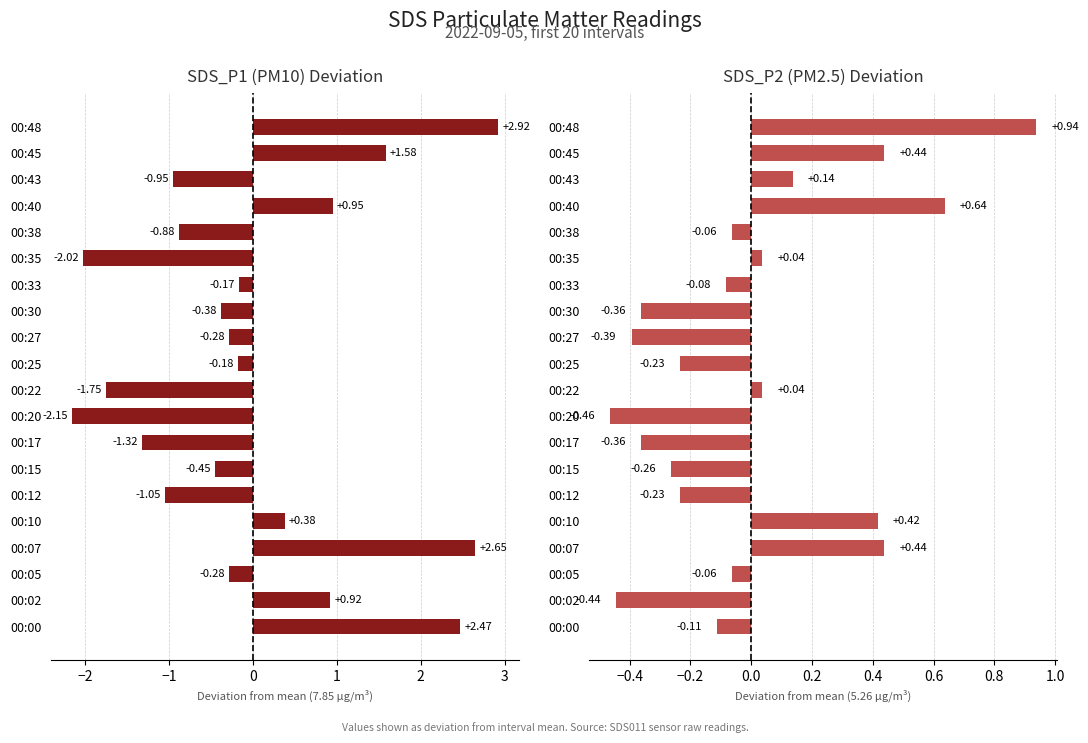

What value does the SDS_P2 (PM2.5) Deviation series have at 00:12?

-0.2